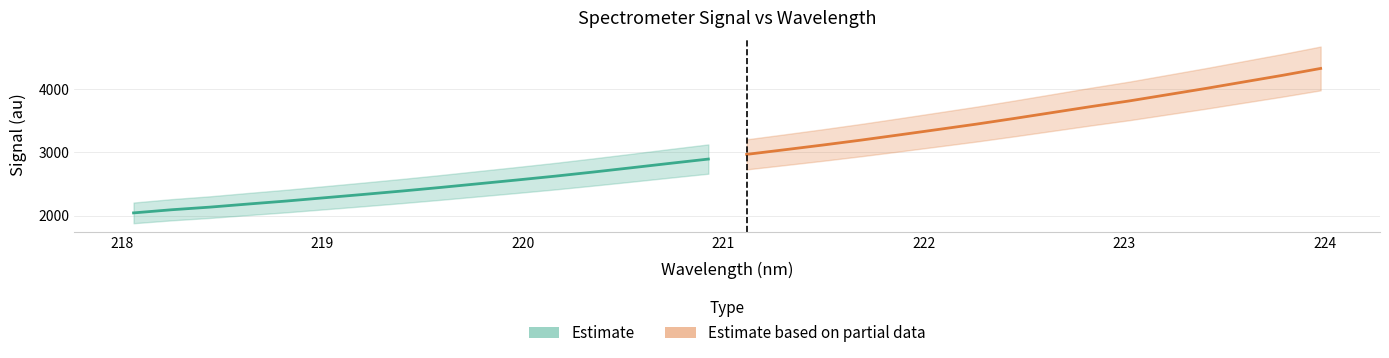

Reading left to right, transcribe all the data shown in this chart.

Estimate: 2042.2	2092.2	2133.7	2182.8	2230.2	2282.3	2334.1	2387.4	2443.7	2502.7	2561.7	2622.5	2687.8	2755.8	2824.8	2892.5
Estimate based on partial data: 2966.6	3040.1	3114.8	3192.8	3275.5	3359.6	3444.2	3534.7	3628.2	3721.8	3811.1	3909.6	4008.3	4111.8	4214.9	4324.0